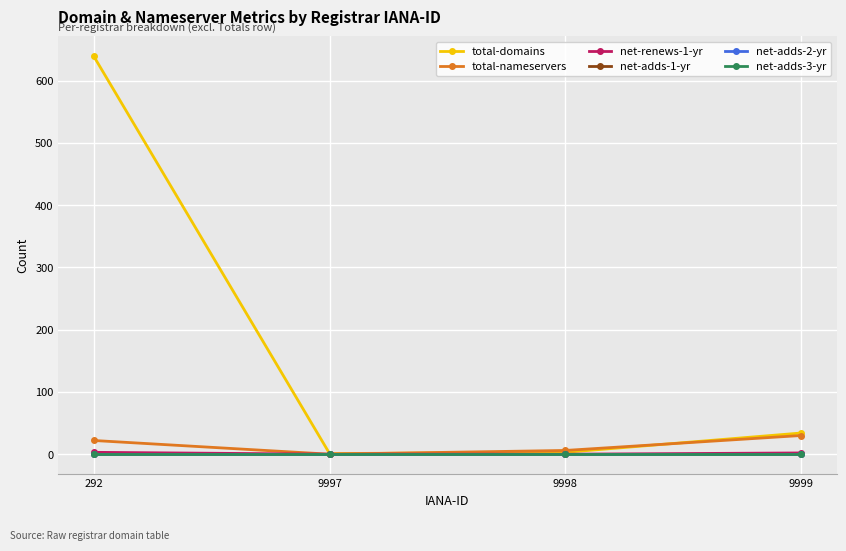

What is the greatest value displayed?

639